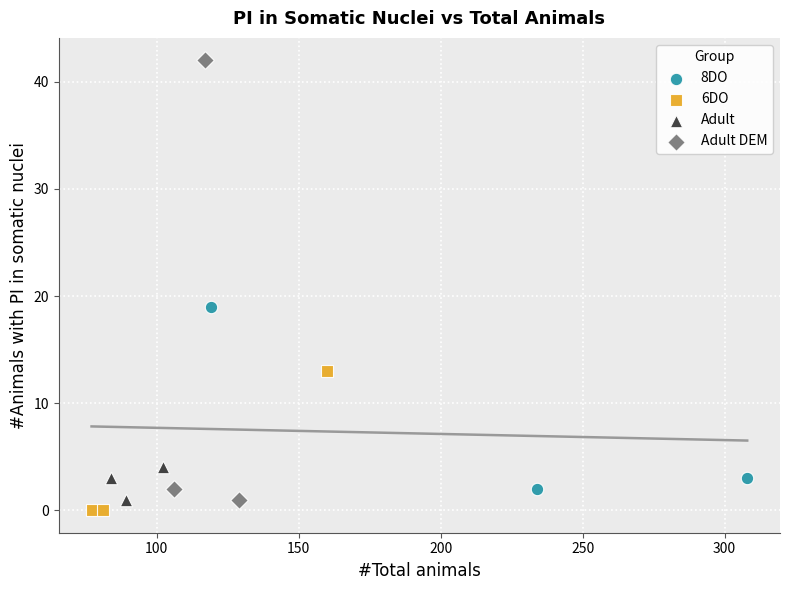

Which series has the widest spread of Y values?

Adult DEM